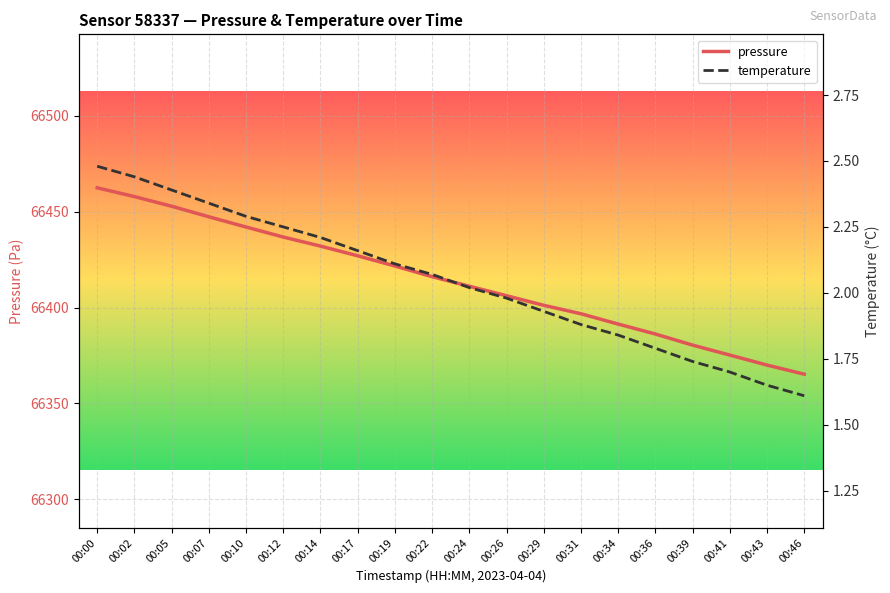

True or false: pressure and temperature cross at least once.

False